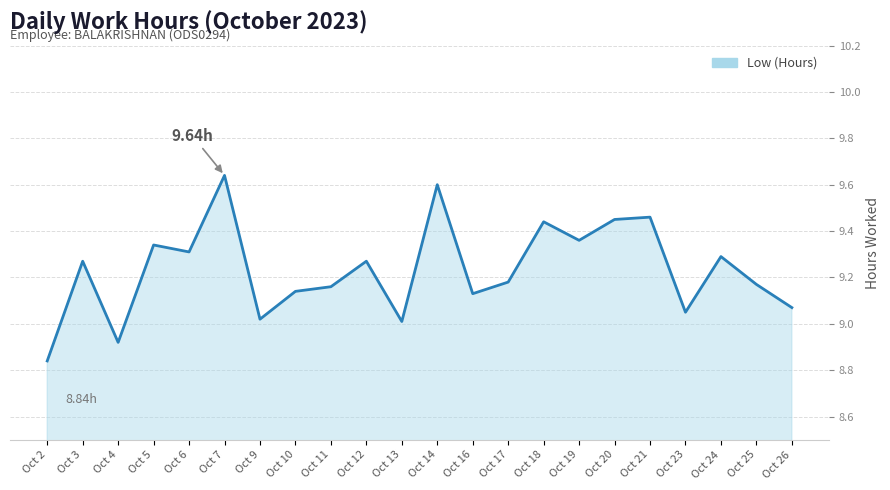

What is the difference between the maximum and minimum values?

0.8